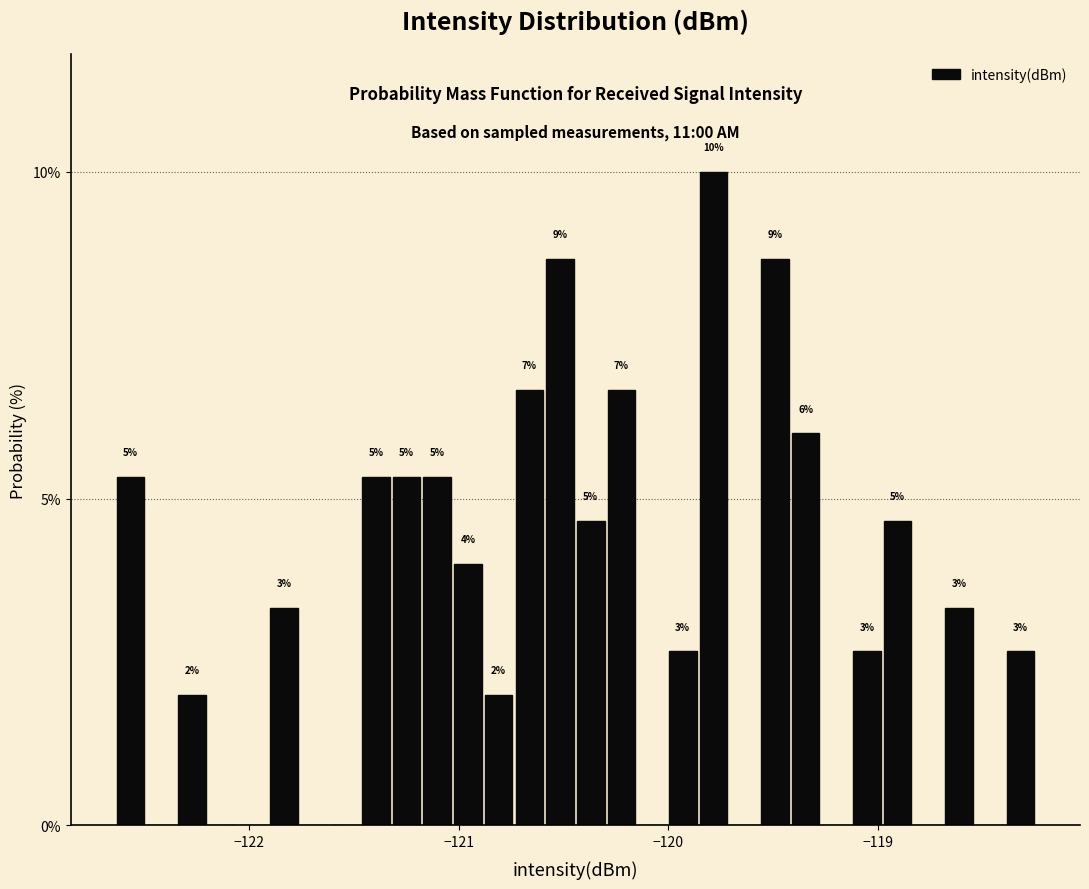

Around what value on the x-axis is the tallest bar? Give the approximate position of its centre, as read against the axis.

-119.8